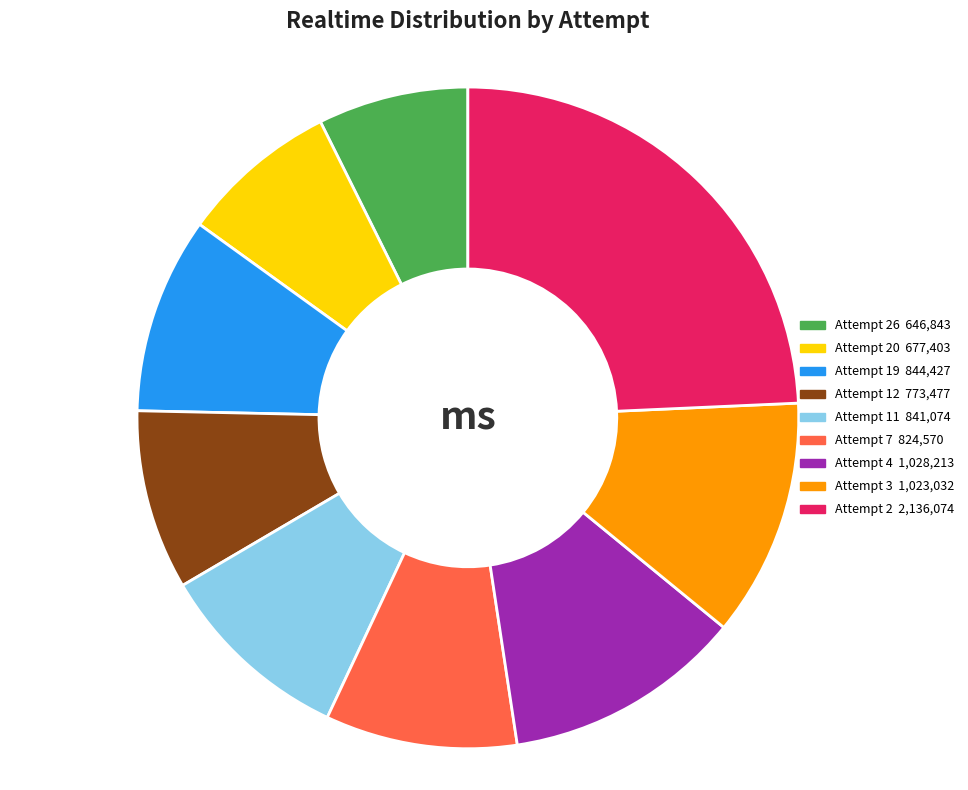

Count the number of slices in the pie.

9